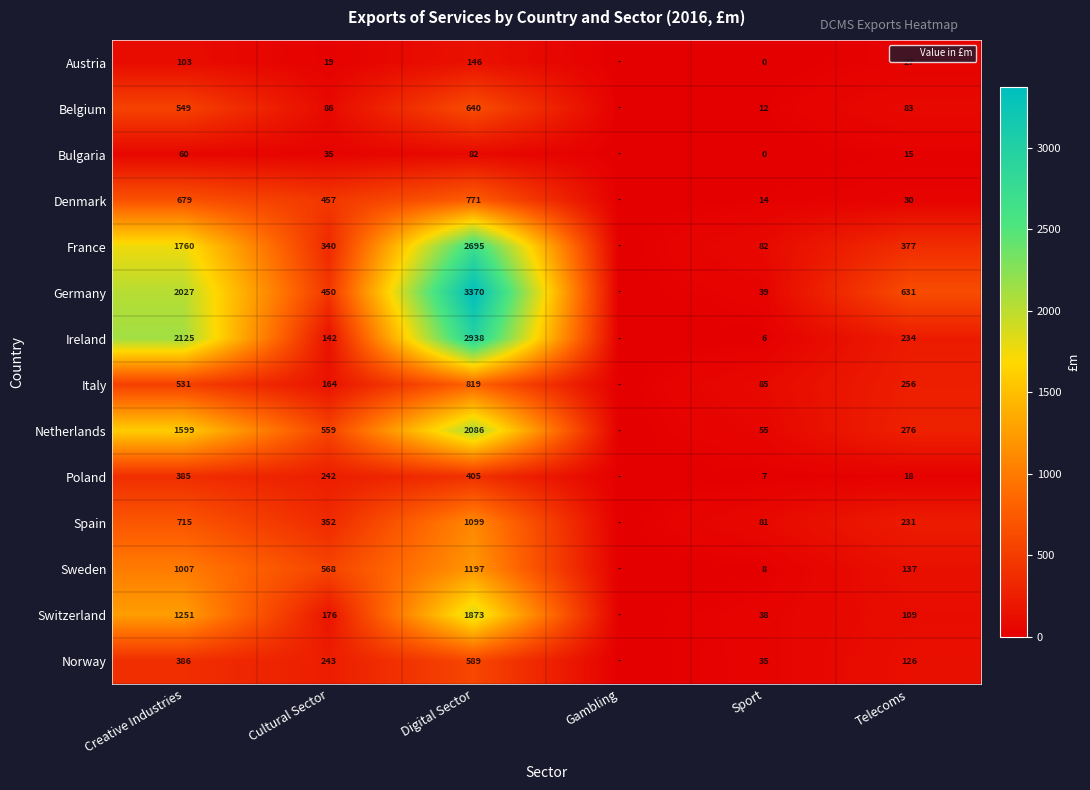

Is the value of Poland at Cultural Sector greater than the value of Denmark at Digital Sector?

No